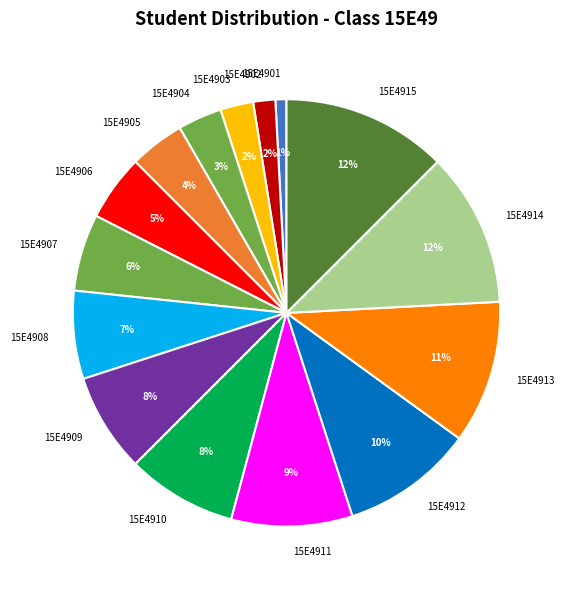

Is the sum of 15E4909 and 15E4913 greater than half?

No